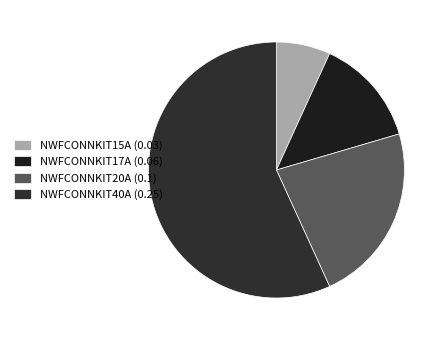

What is the smallest slice in the pie chart?

NWFCONNKIT15A